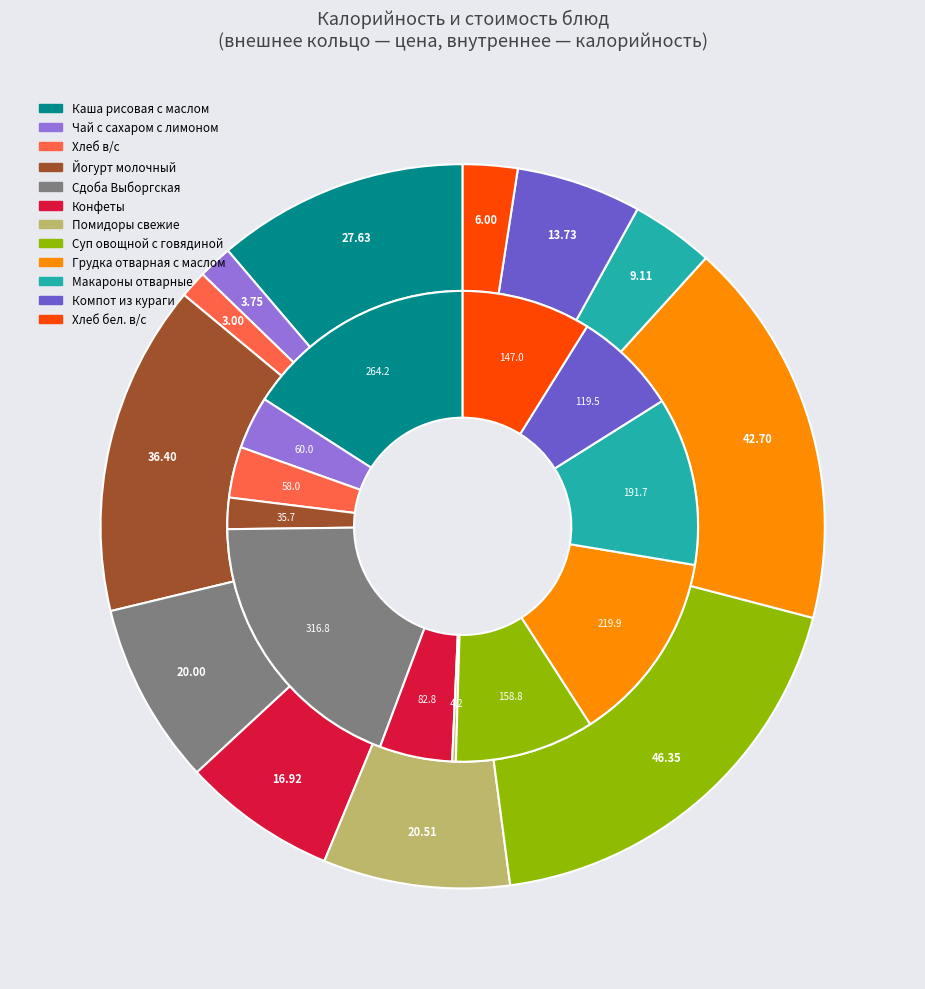

To the nearest percent, what is the difference between the largest and smallest slice percentages?

18%